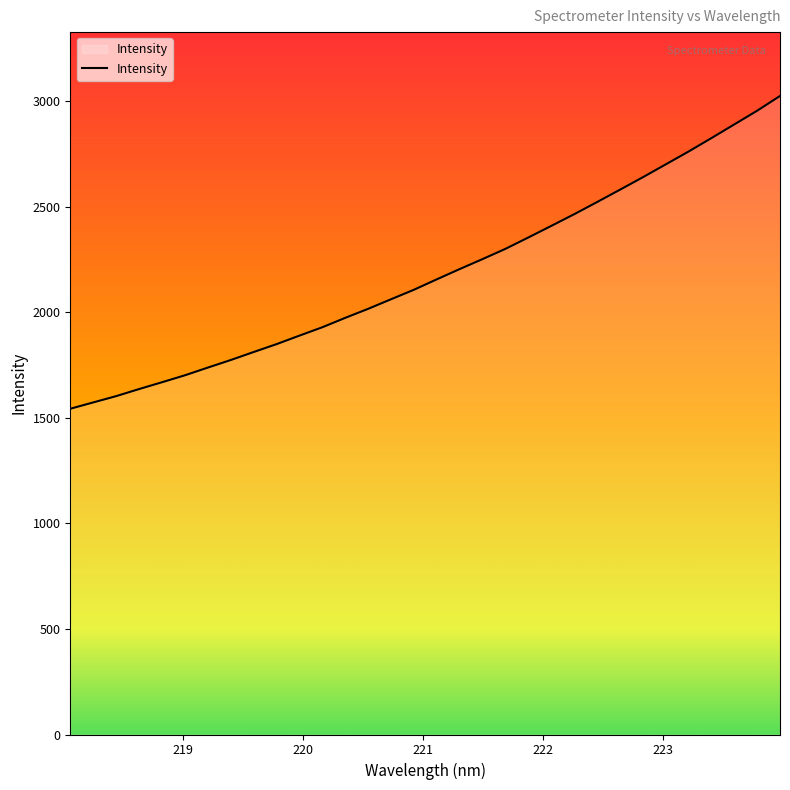

How many distinct data groups are displayed?

1